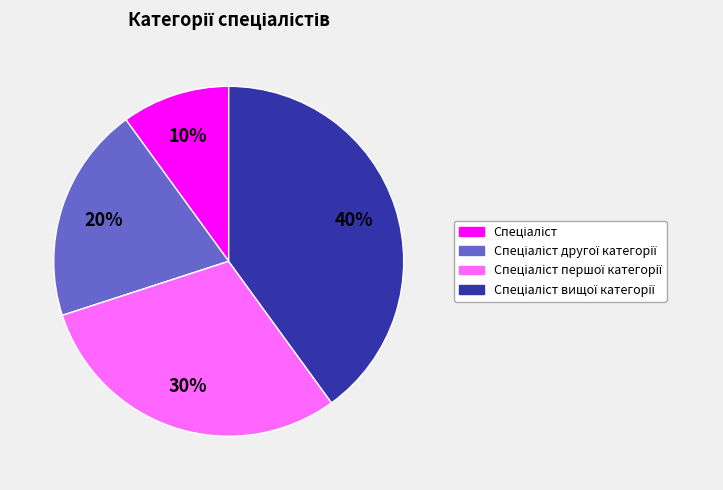

How many slices are in this pie chart?

4